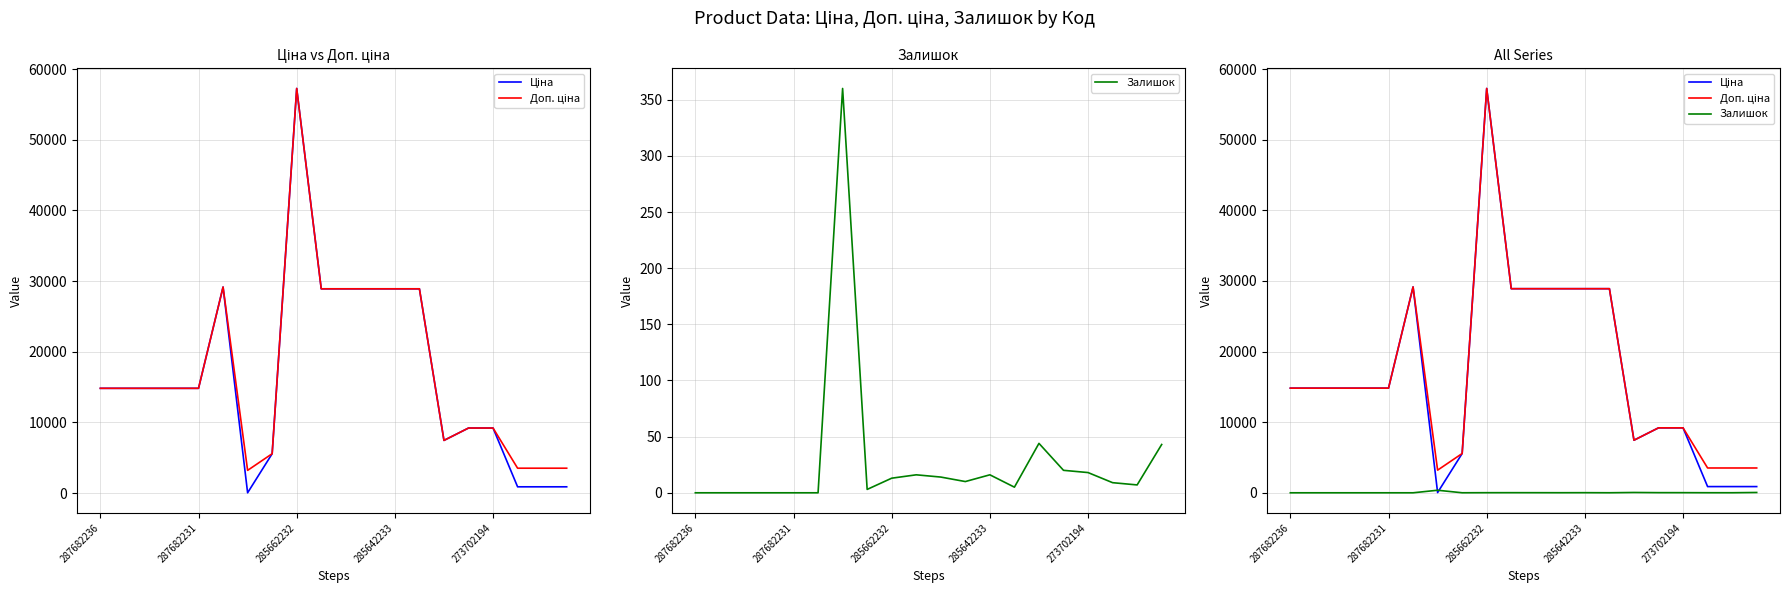

What is the maximum value for Ціна?

57258.0